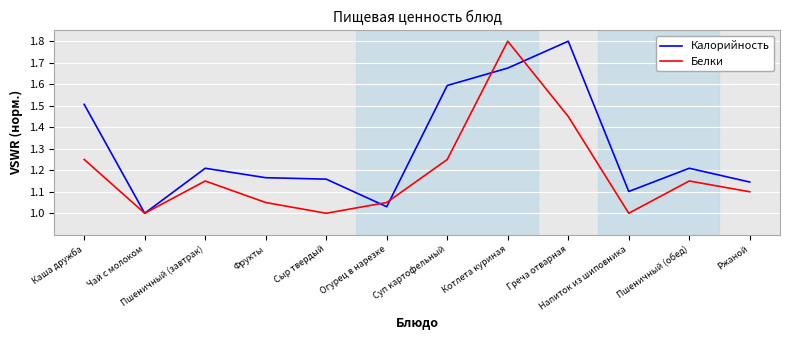

At Греча отварная, list the series in order from largest to smallest.

Калорийность, Белки